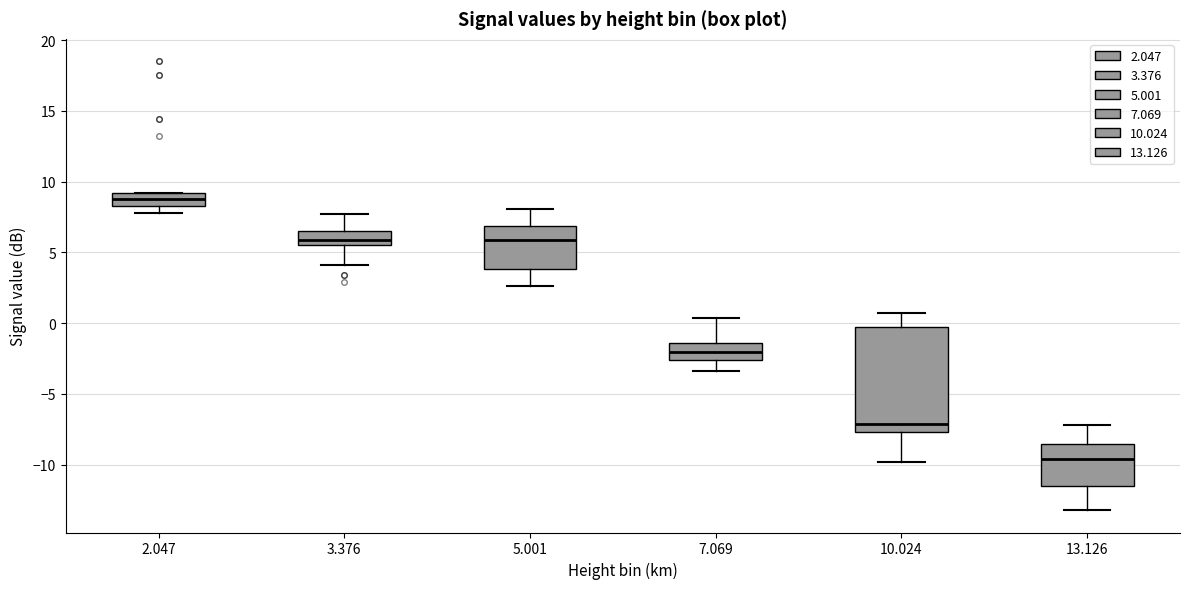

Reading left to right, read every box against the y-axis: the position of its median line, the range the box covers, and the ends of its whiskers. The values are not printed on the chart, so give them approximately, as read against the axis.

2.047: median 9.0 (inside the box), box 8.5 to 9.0, whiskers 8.0 to 9.0
3.376: median 6.0, box 5.5 to 6.5, whiskers 4.0 to 7.5
5.001: median 6.0, box 4.0 to 7.0, whiskers 2.5 to 8.0
7.069: median -2.0, box -2.5 to -1.5, whiskers -3.5 to 0.5
10.024: median -7.0, box -7.5 to -0.5, whiskers -10.0 to 0.5
13.126: median -9.5, box -11.5 to -8.5, whiskers -13.0 to -7.0